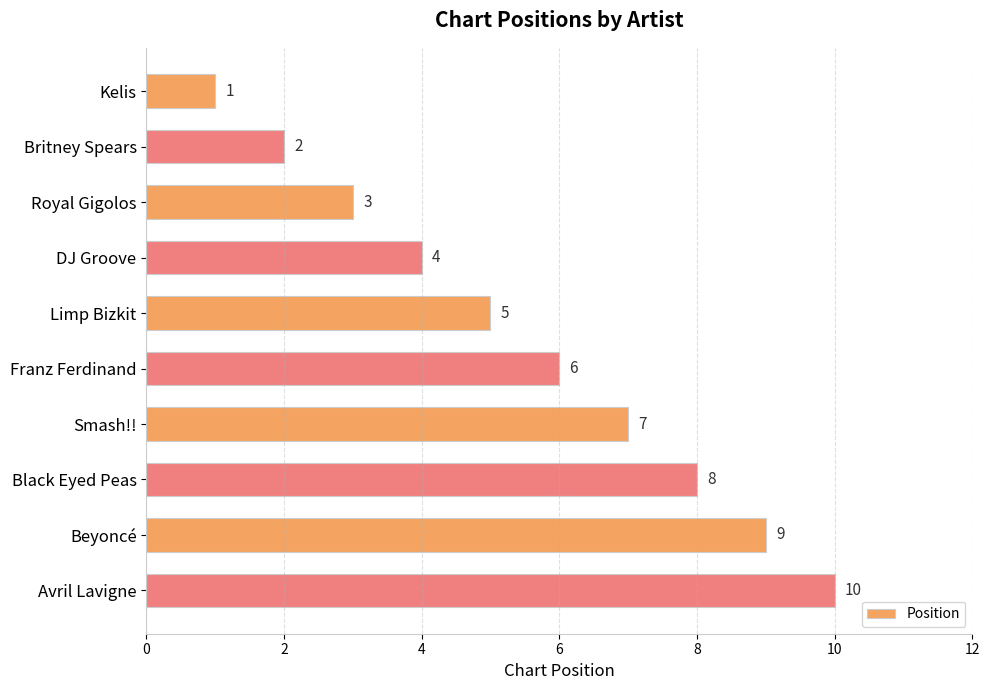

List the labels in order of value, largest first.

Avril Lavigne, Beyoncé, Black Eyed Peas, Smash!!, Franz Ferdinand, Limp Bizkit, DJ Groove, Royal Gigolos, Britney Spears, Kelis